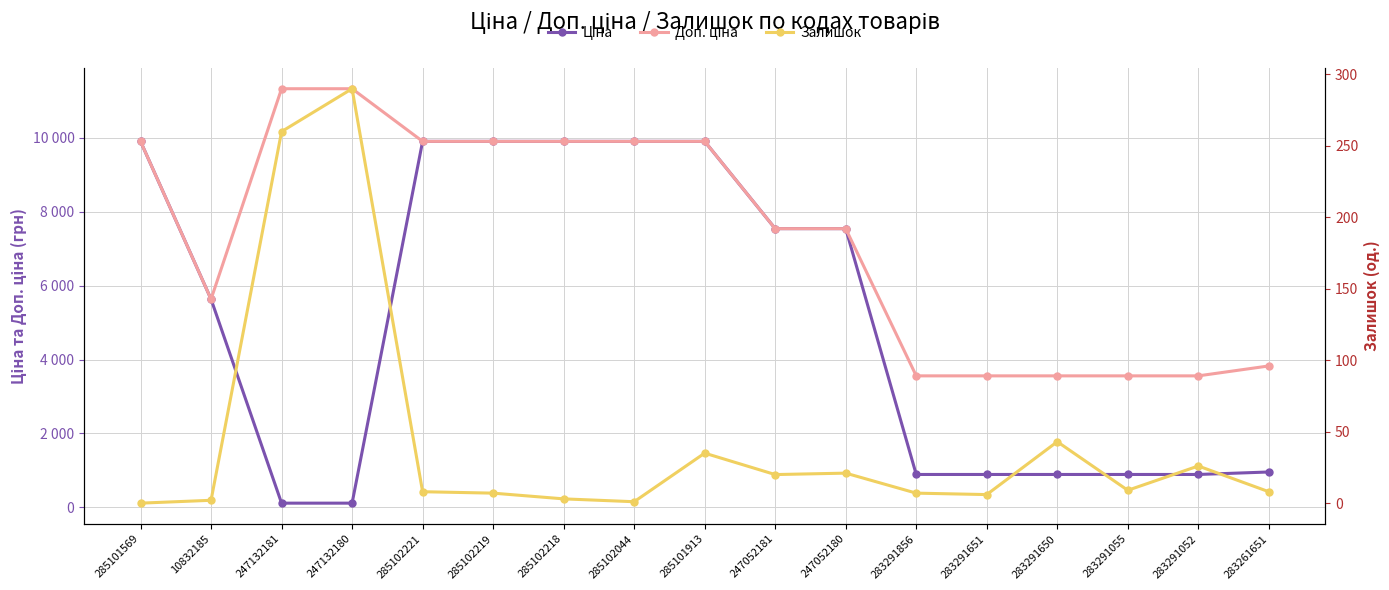

The value of Доп. ціна at 285102221 is 9908.5. True or false?

True